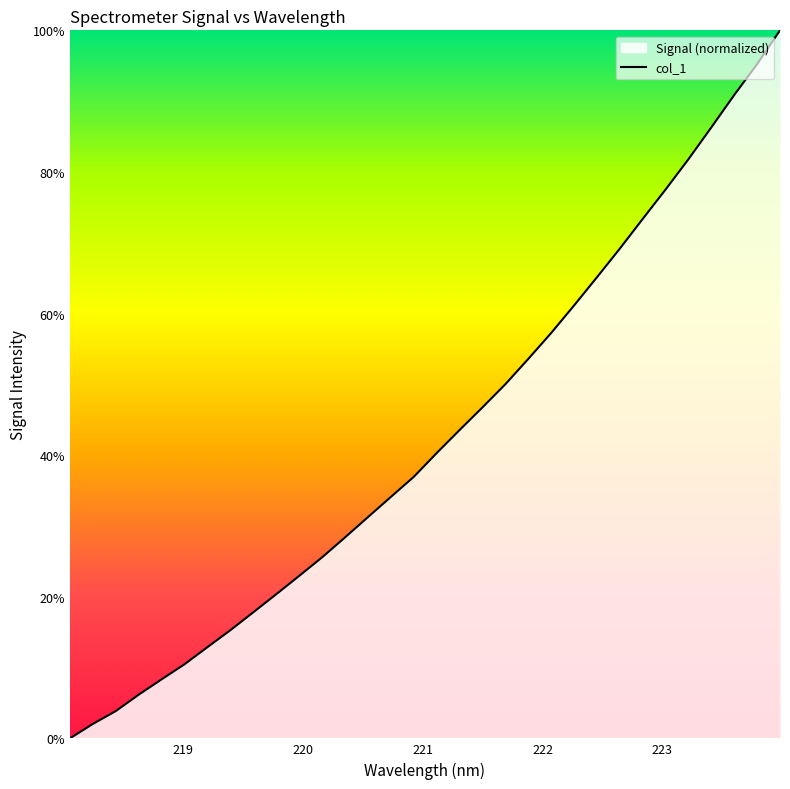

What is the greatest value displayed?

100.0